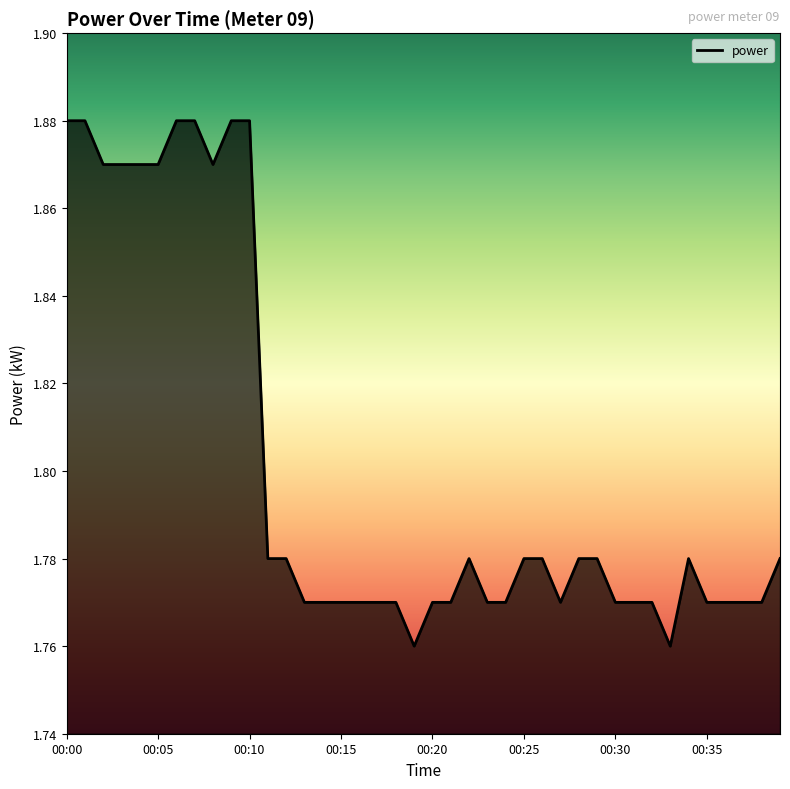

Where is the first local maximum?

00:22